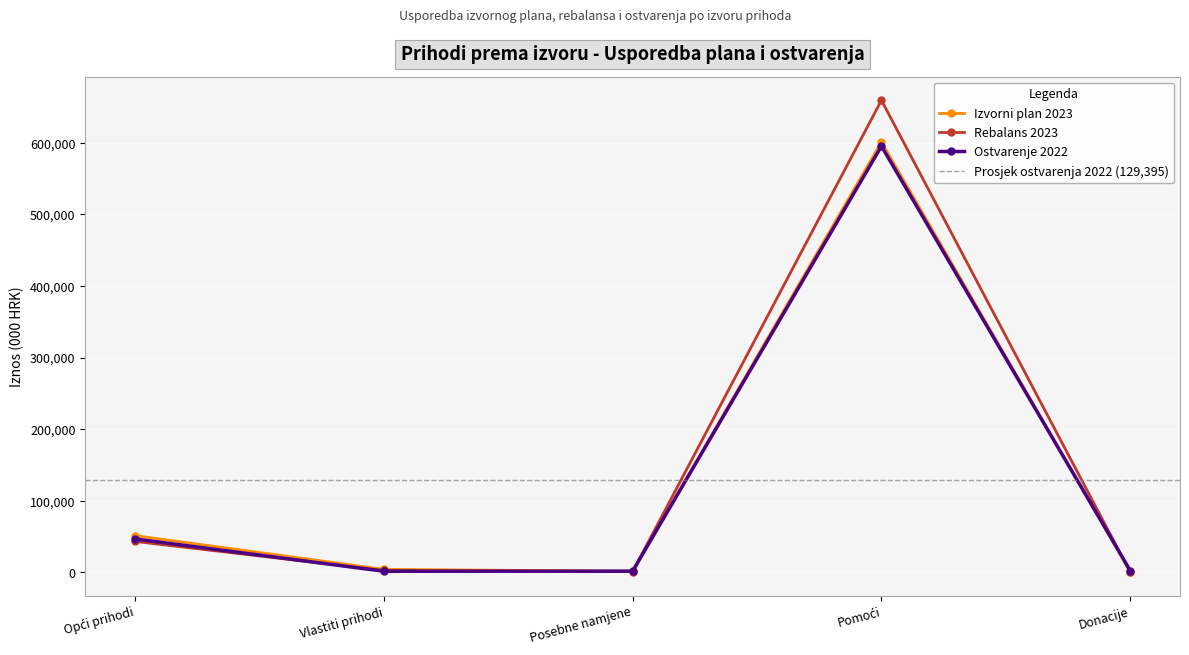

True or false: Ostvarenje 2022 and Rebalans 2023 cross at least once.

True